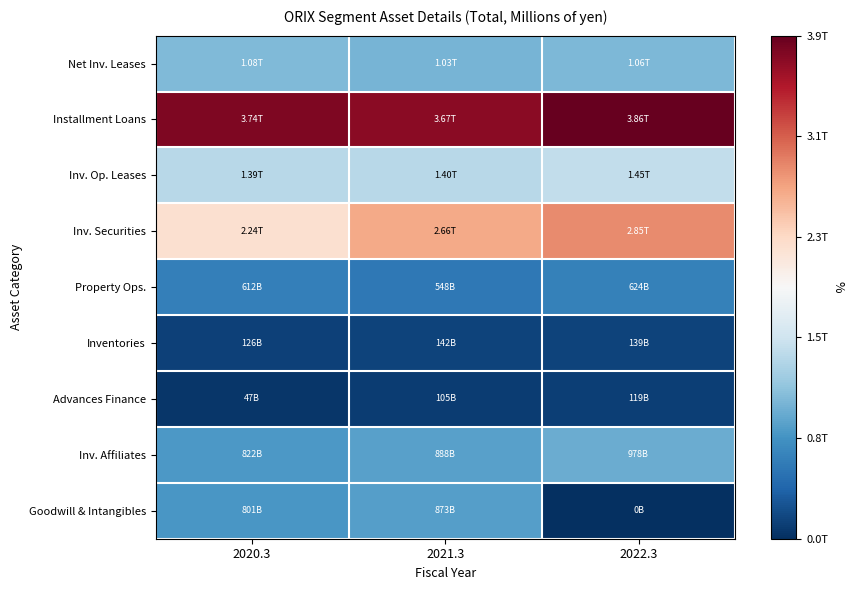

Rank the series by their maximum value, from highest to lowest.

Installment Loans, Inv. Securities, Inv. Op. Leases, Net Inv. Leases, Inv. Affiliates, Goodwill & Intangibles, Property Ops., Inventories, Advances Finance